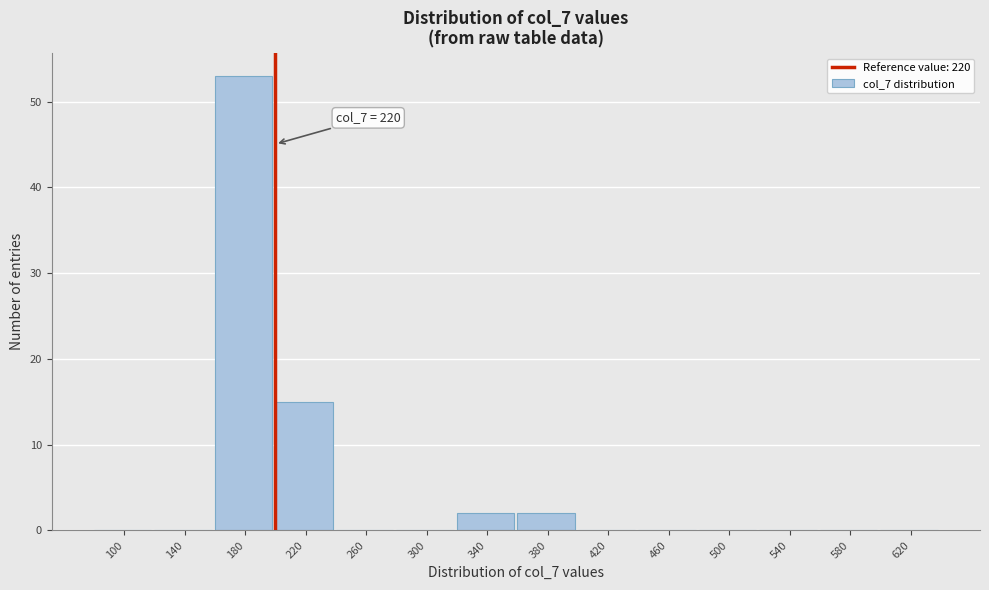

Reading right to left, what are all the values shown in this chart?

620=0	580=0	540=0	500=0	460=0	420=0	380=2	340=2	300=0	260=0	220=15	180=53	140=0	100=0